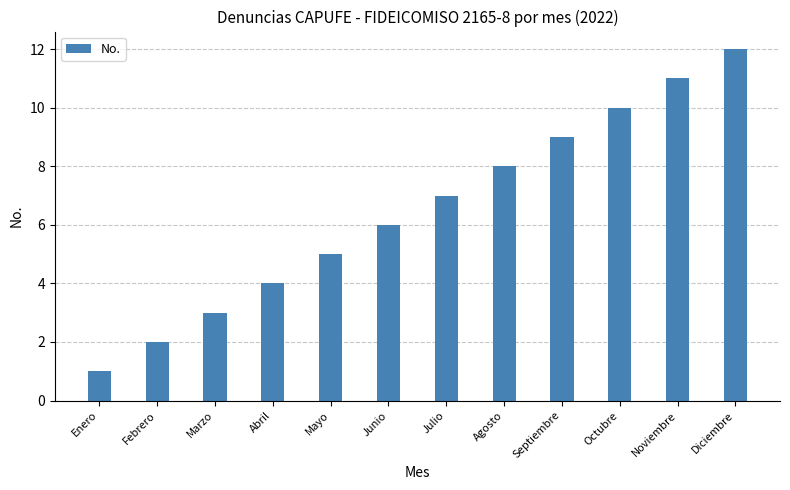

What is the difference between the maximum and minimum values?

11